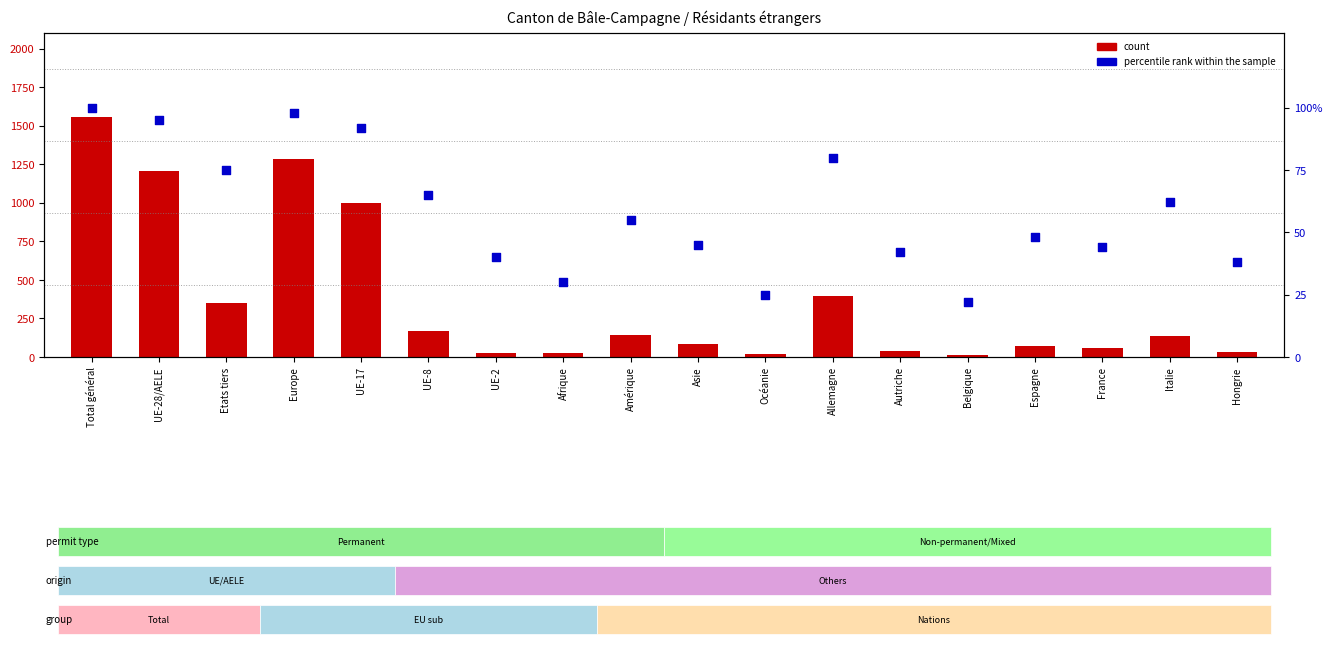

What is the total value across all series at Etats tiers?

427